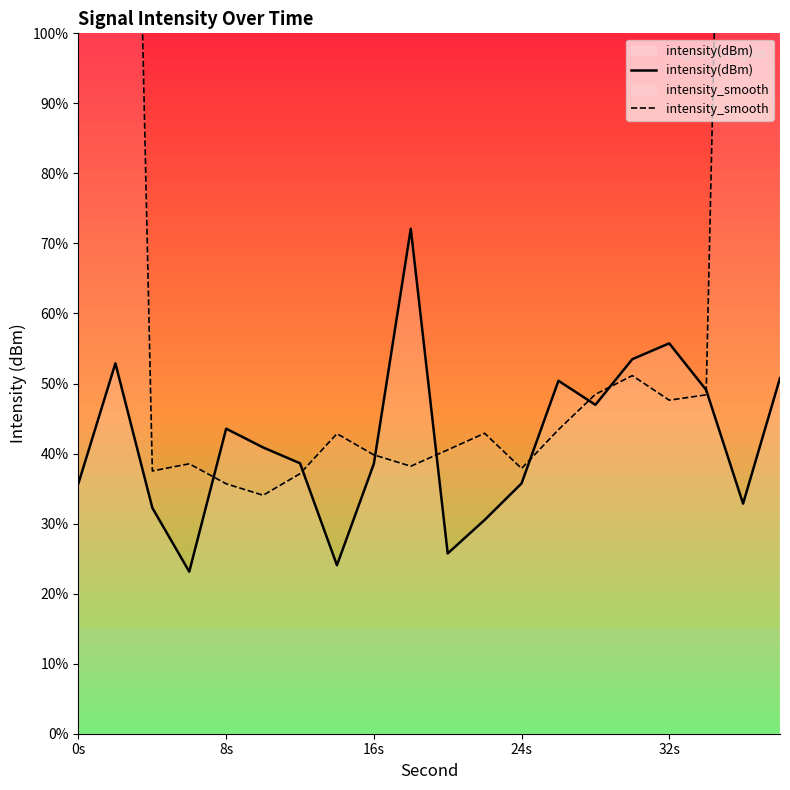

After their last crossing, which series has the higher values: intensity_smooth or intensity(dBm)?

intensity_smooth